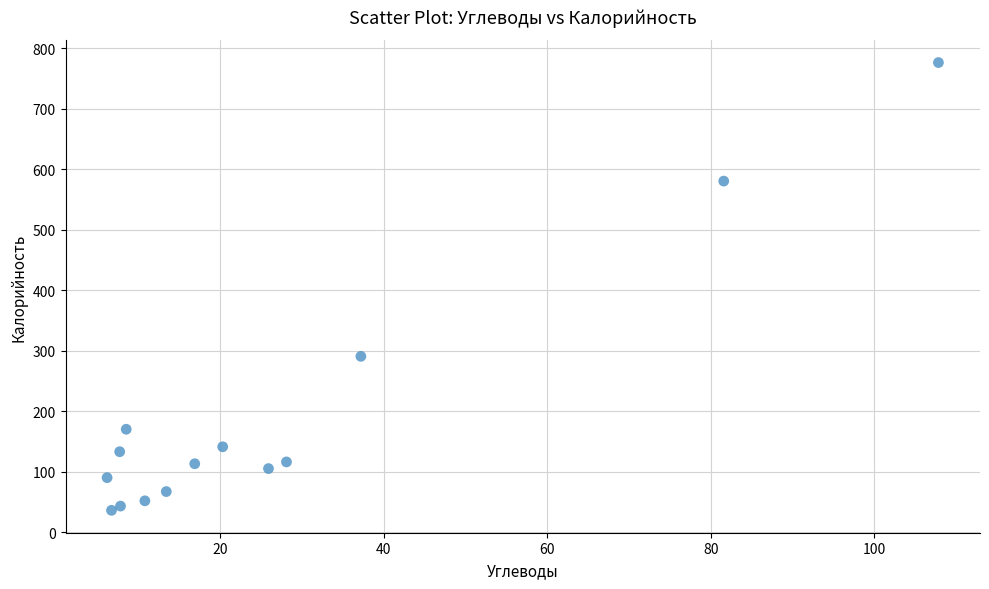

What Y value in the scatter plot is closest to 406?

290.5